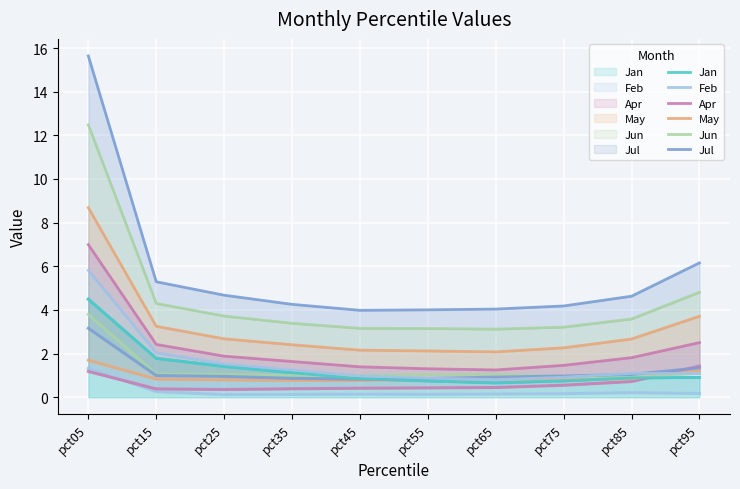

How many data points in Jul are less than 4?

1